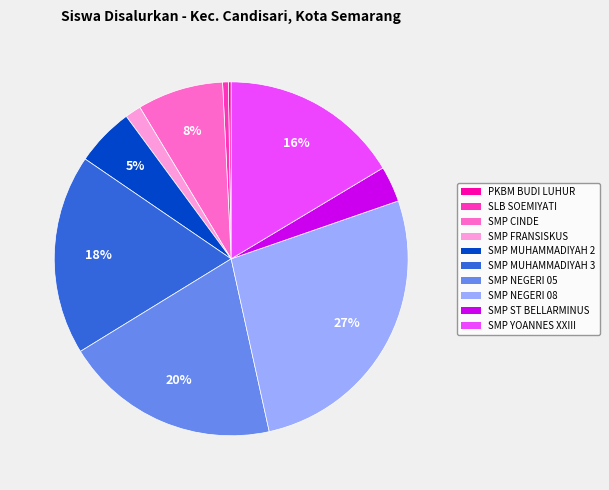

The SMP FRANSISKUS slice represents 1% of the pie. True or false?

True